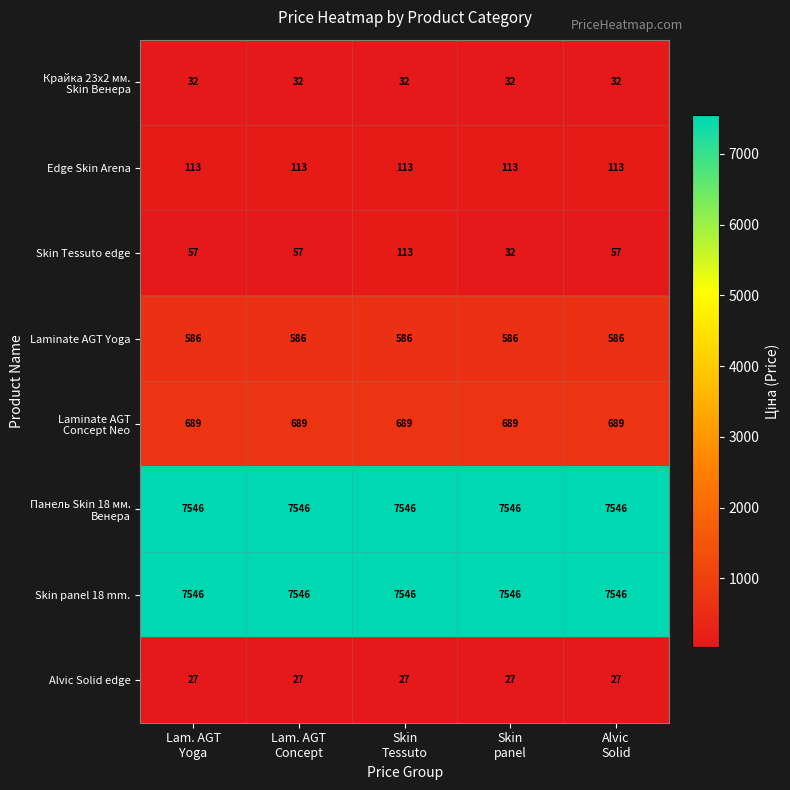

Which series has the largest range (max minus min)?

Skin Tessuto edge